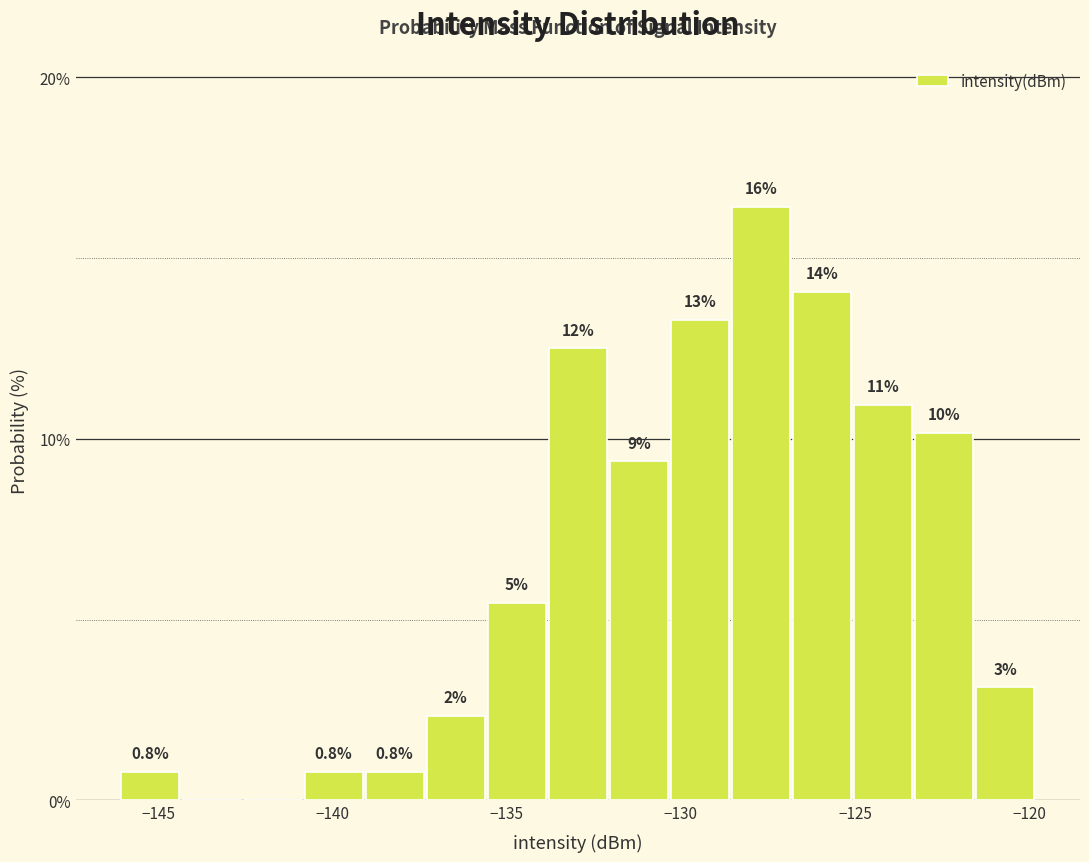

Around what value on the x-axis is the tallest bar? Give the approximate position of its centre, as read against the axis.

-127.5